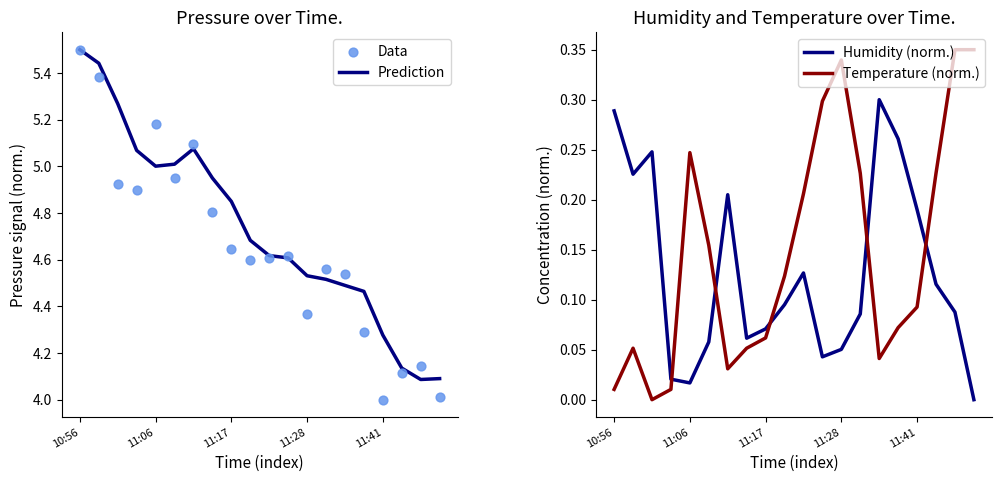

Which category has the highest value in the Prediction series?

10:56